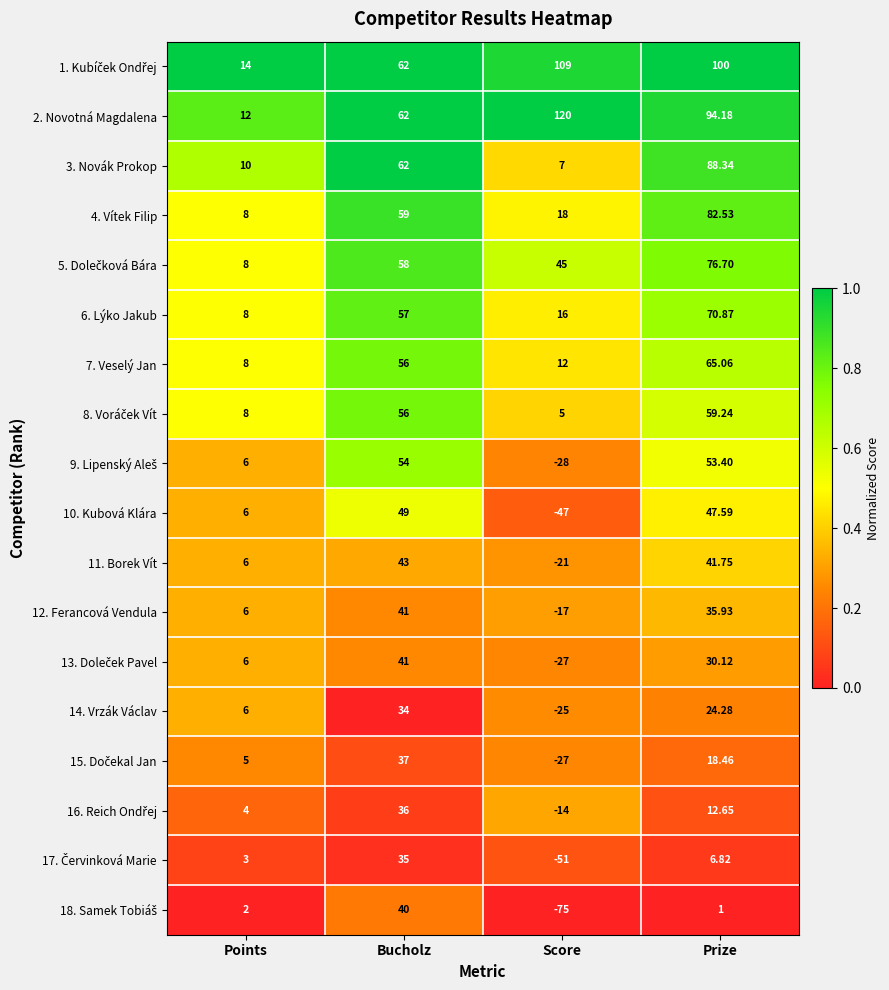

What is the total value across all series at Score?

0.0